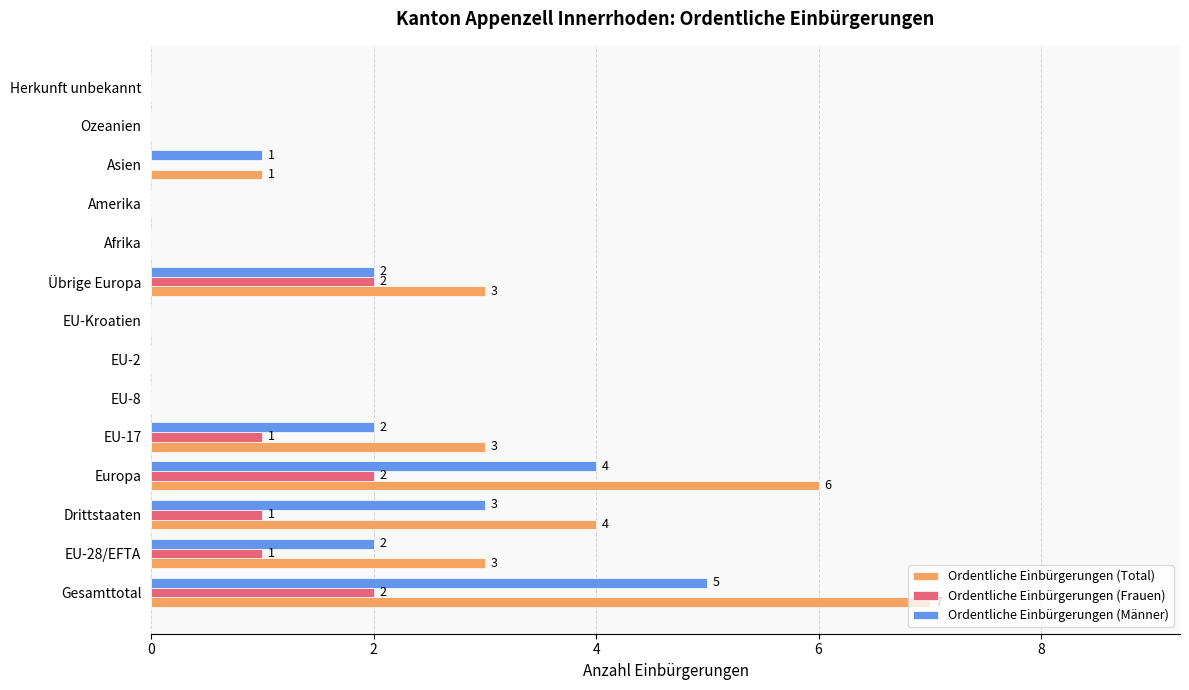

Which series has the largest total across all categories?

Ordentliche Einbürgerungen (Total)